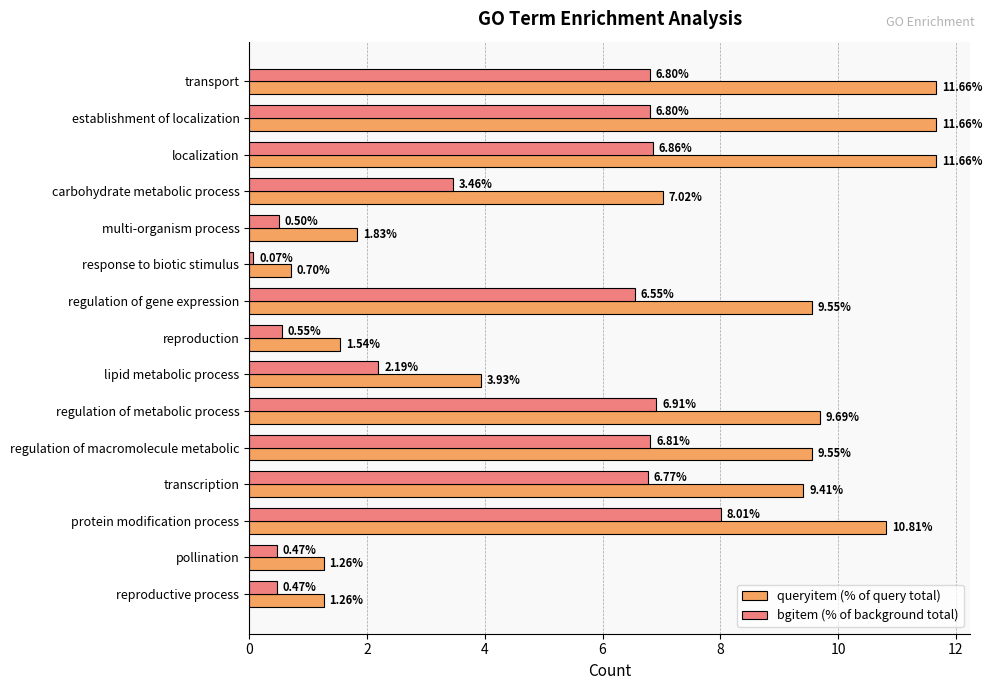

Rank the series by their maximum value, from lowest to highest.

bgitem (% of background total), queryitem (% of query total)